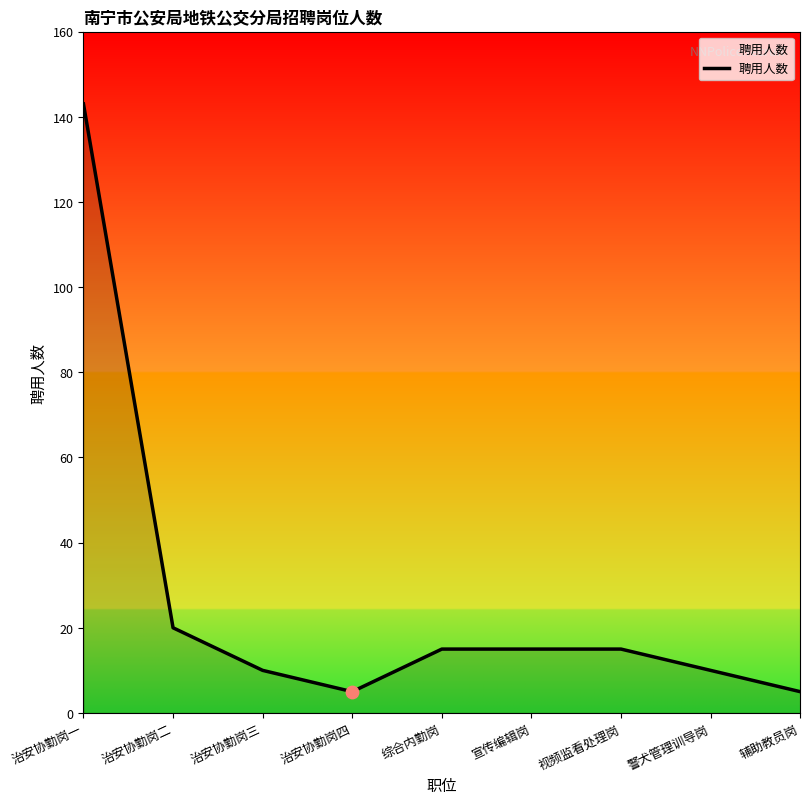

Approximately how many times larger is the value at 治安协勤岗三 compared to 治安协勤岗一?

0.1